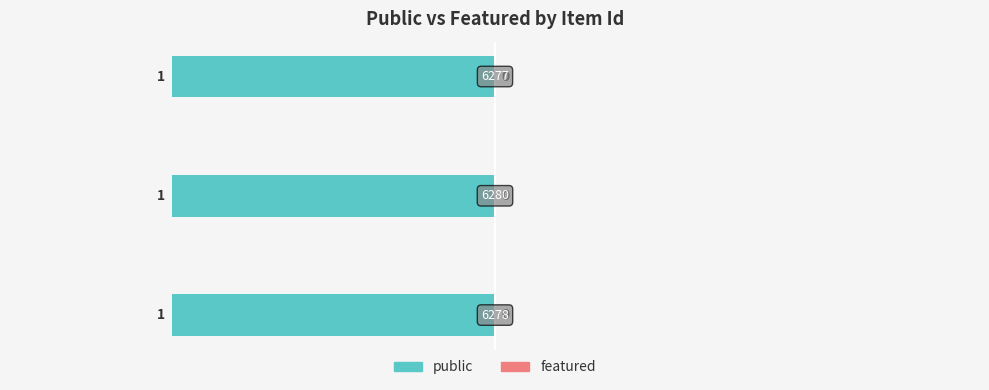

True or false: featured has a value of 0 at 6280.

True